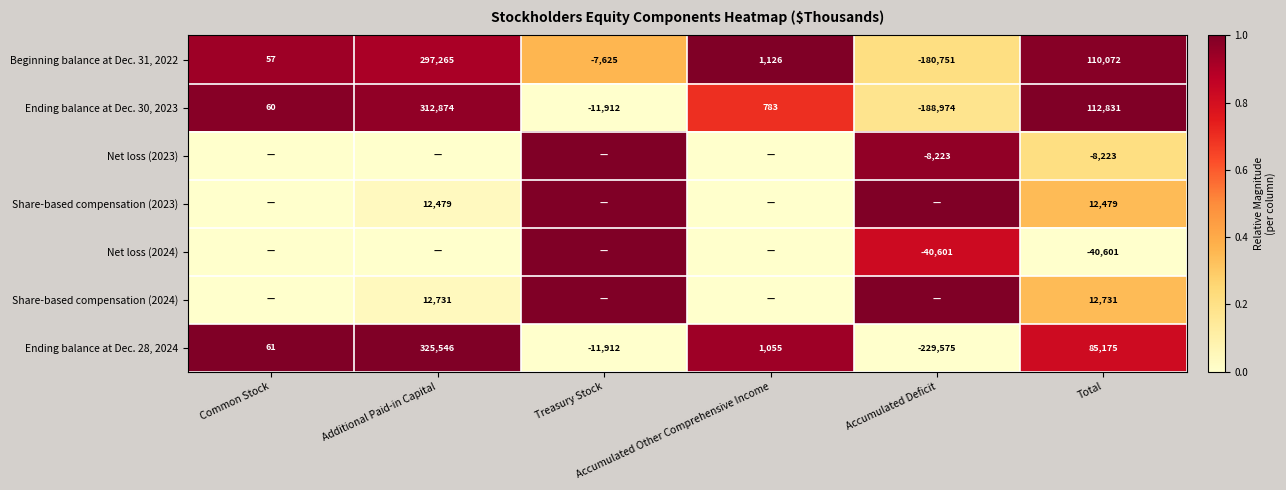

What is the difference between the second highest and minimum values in the Ending balance at Dec. 28, 2024 series?

314750